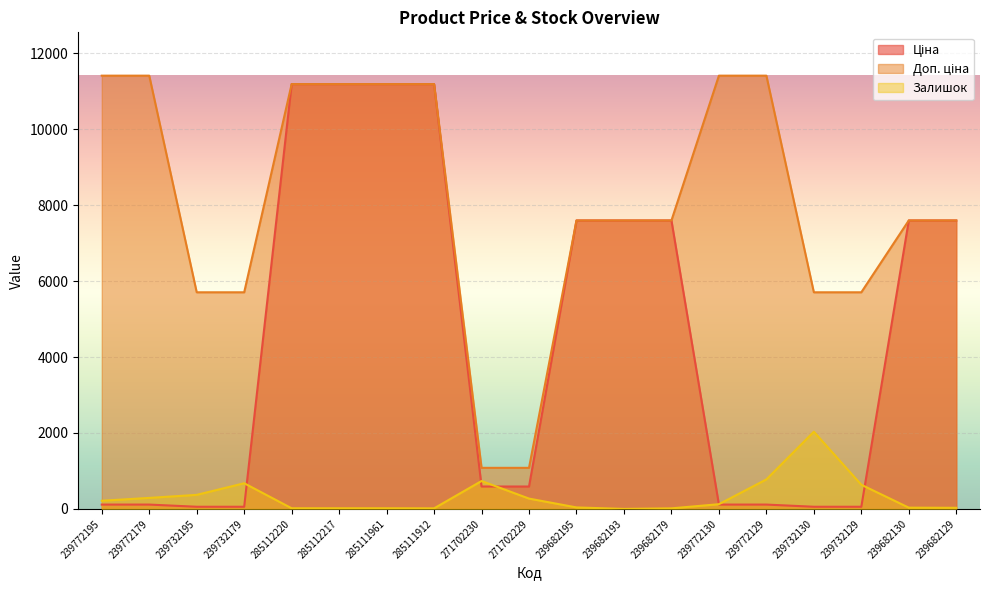

True or false: Доп. ціна has a value of 7309.0 at 285111961.

False